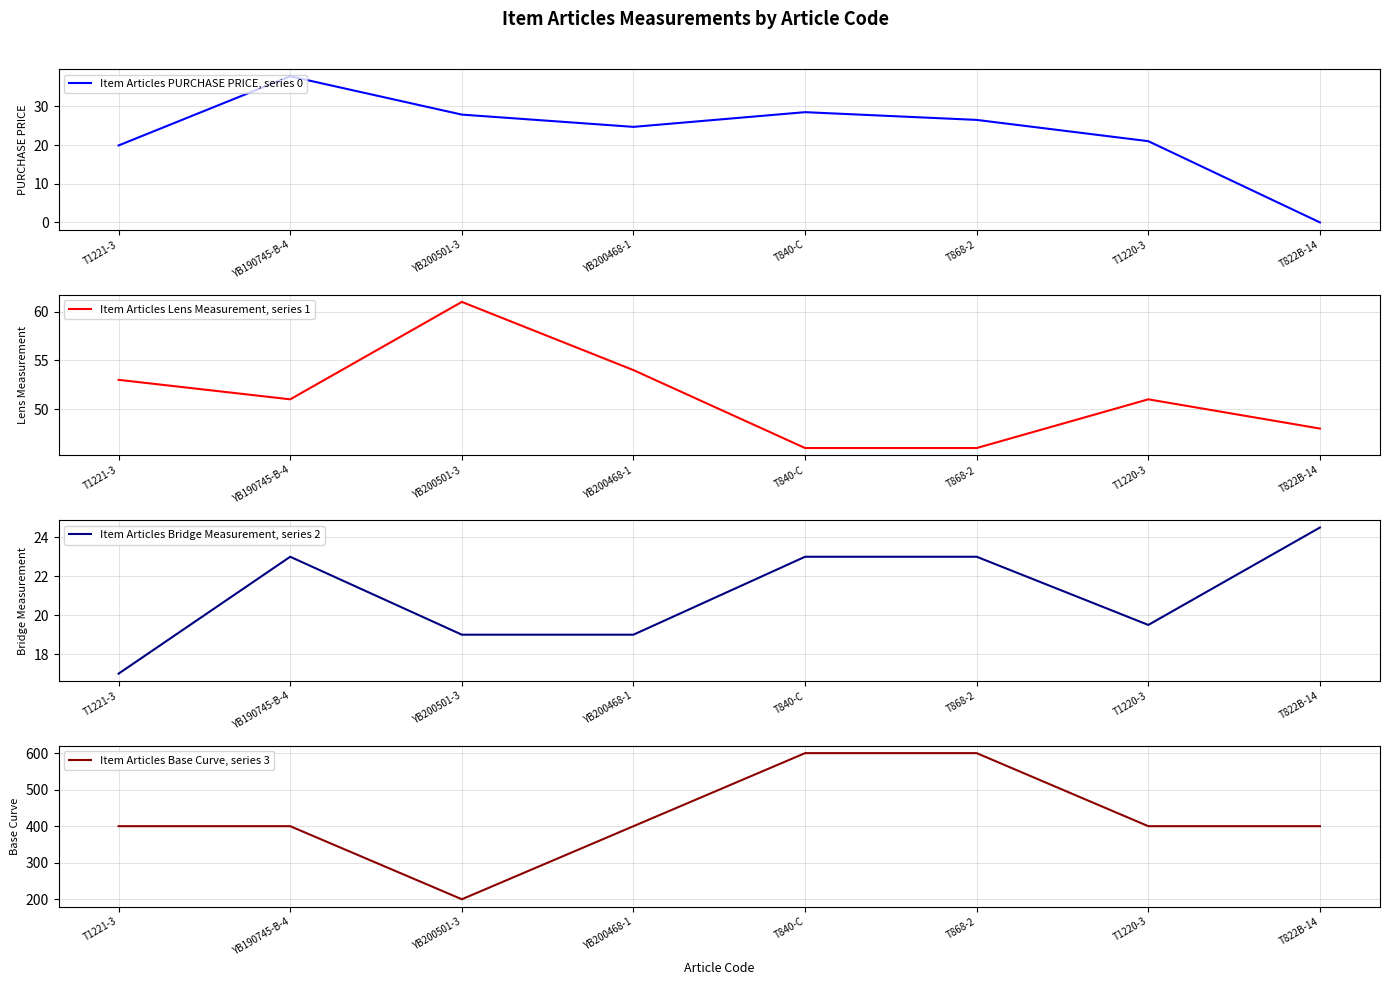

What is the difference between the second highest and second lowest values in the Item Articles Lens Measurement, series 1 series?

8